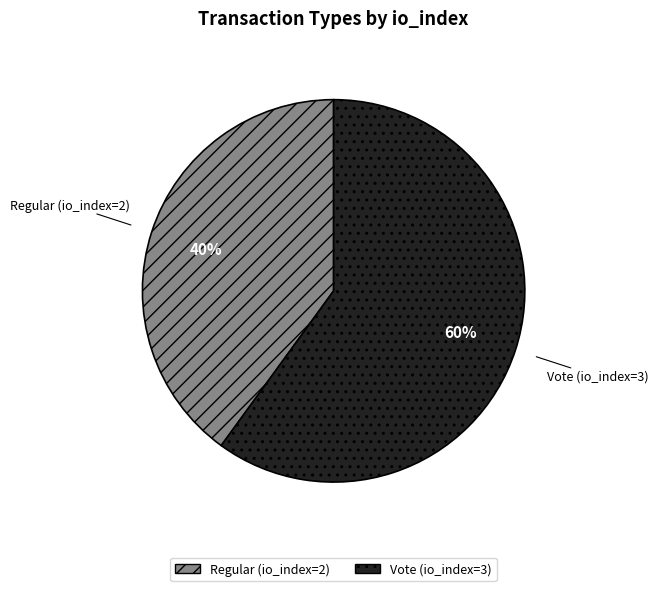

Rank the categories by value from highest to lowest.

Vote (io_index=3), Regular (io_index=2)